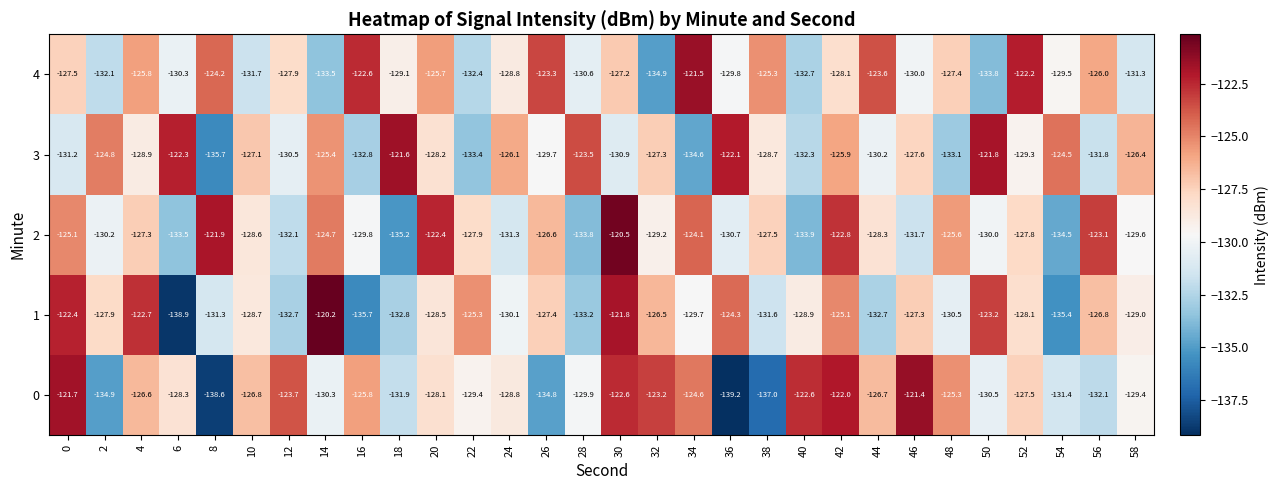

Count the number of data series in this chart.

5